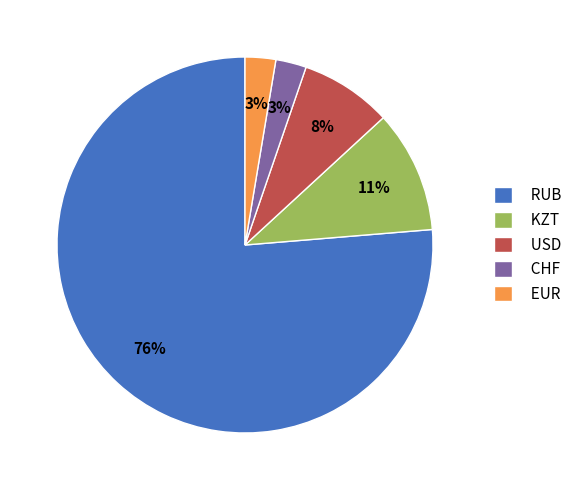

To the nearest percent, what portion does KZT represent?

11%